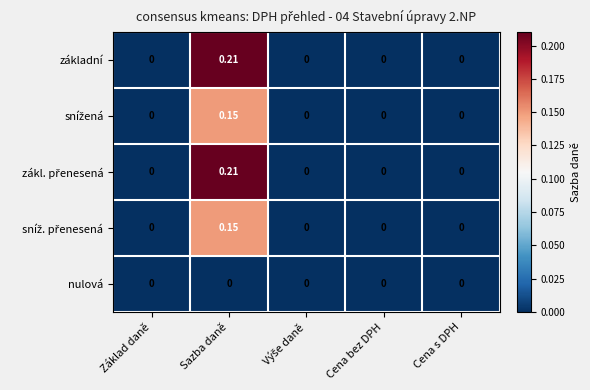

Which label corresponds to the largest value in the chart?

Sazba daně